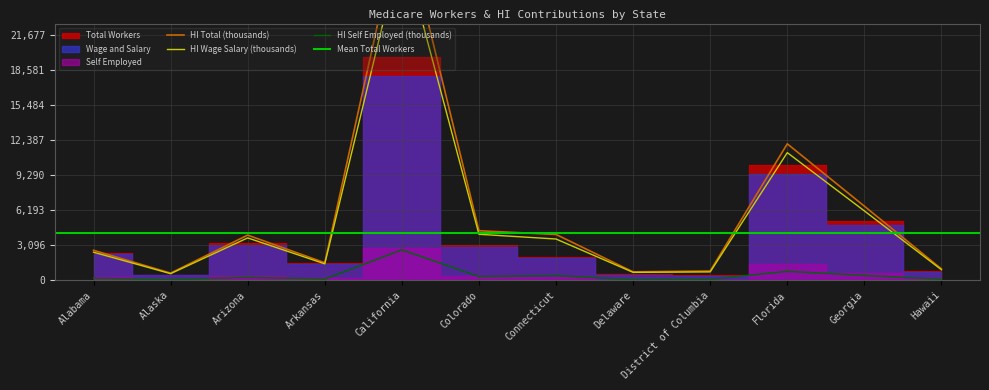

In HI Total (thousands), how many points are higher than both neighbors (excluding endpoints)?

4